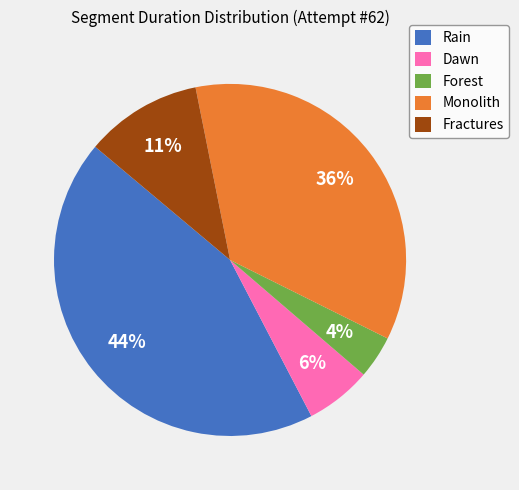

Count the number of slices in the pie.

5